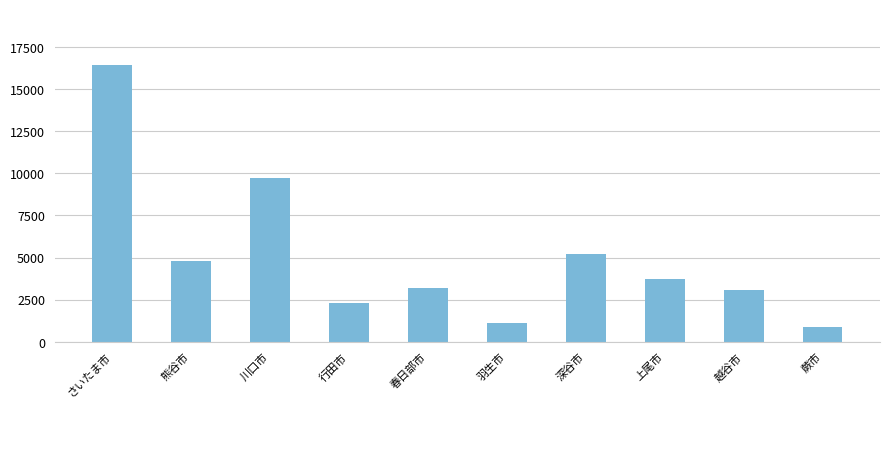

Are the bars grouped side by side (vs. stacked)?

No